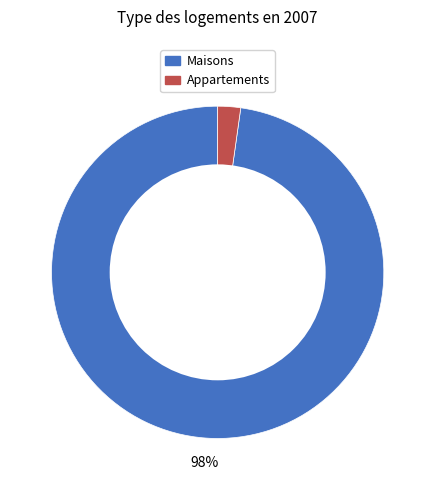

Is there any slice that represents more than half of the pie?

Yes